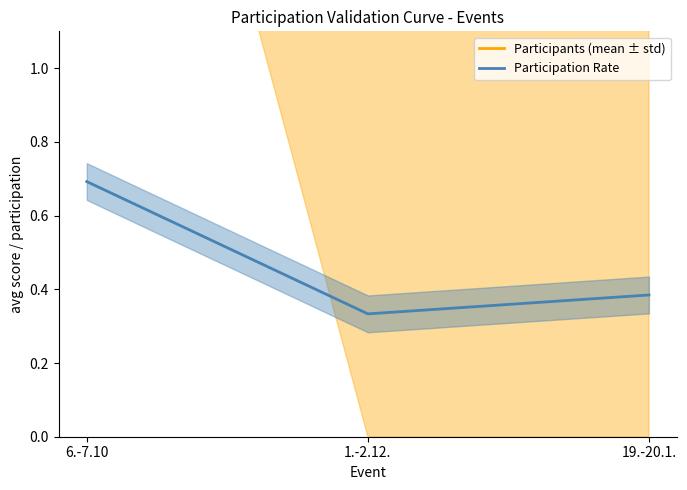

Rank the categories by Participants (mean ± std) value from lowest to highest.

1.-2.12., 19.-20.1., 6.-7.10